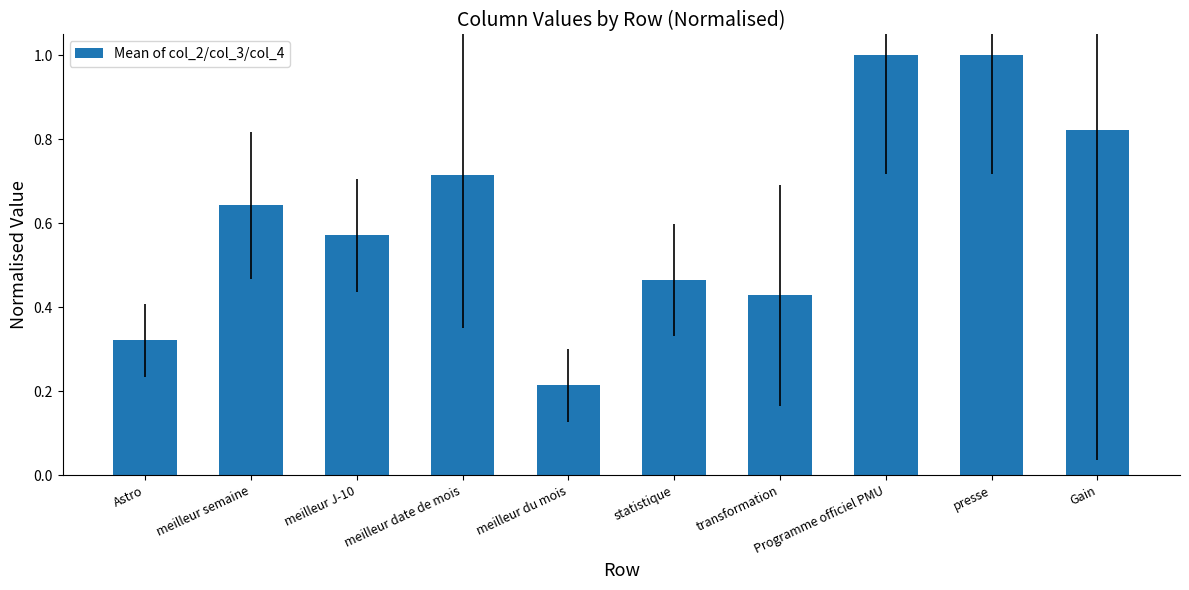

The value at Programme officiel PMU is 1.0. True or false?

True